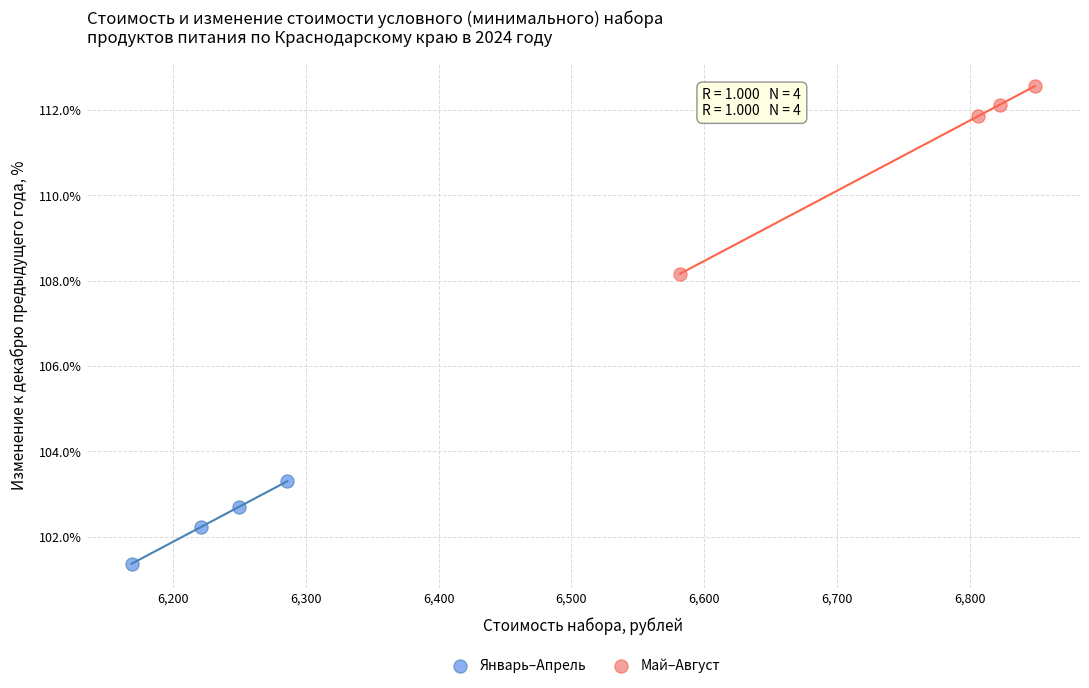

Which series reaches the minimum Y coordinate?

Январь–Апрель